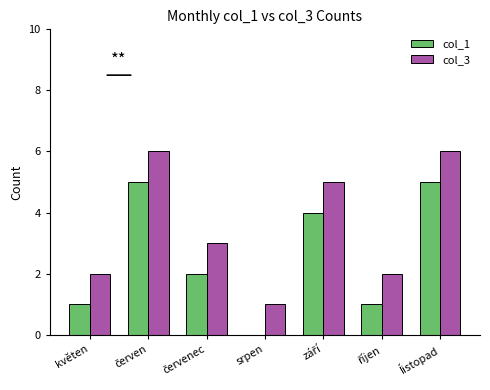

The col_1 series shows 0 at srpen. True or false?

True